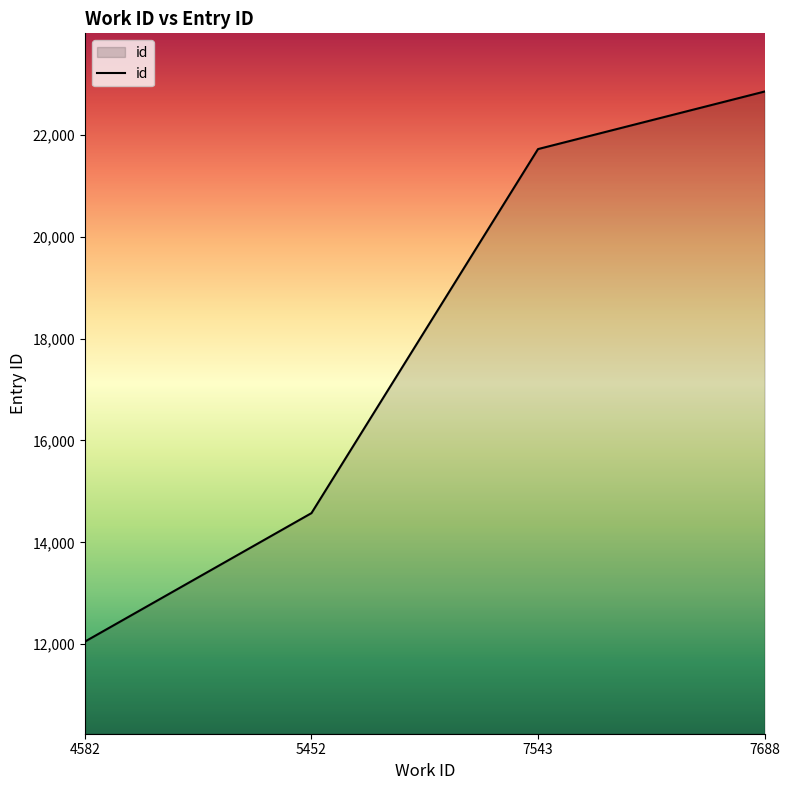

List the labels in order of value, largest first.

7688, 7543, 5452, 4582